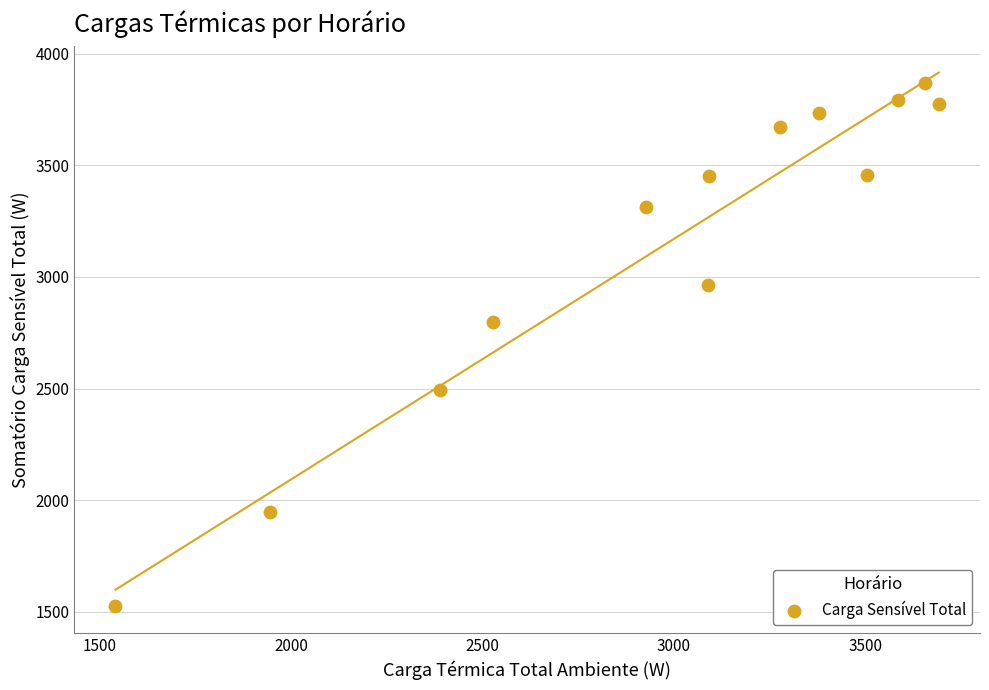

What Y value in the scatter plot is closest to 2695?

2798.2